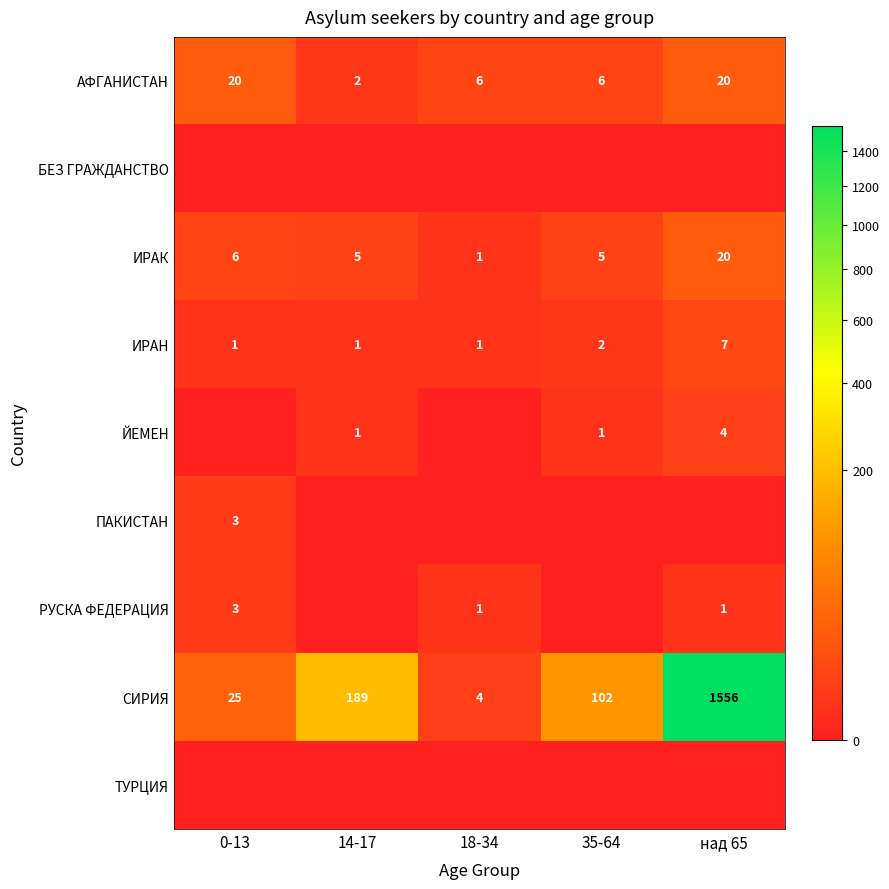

At which label is ИРАК closest to 10?

0-13